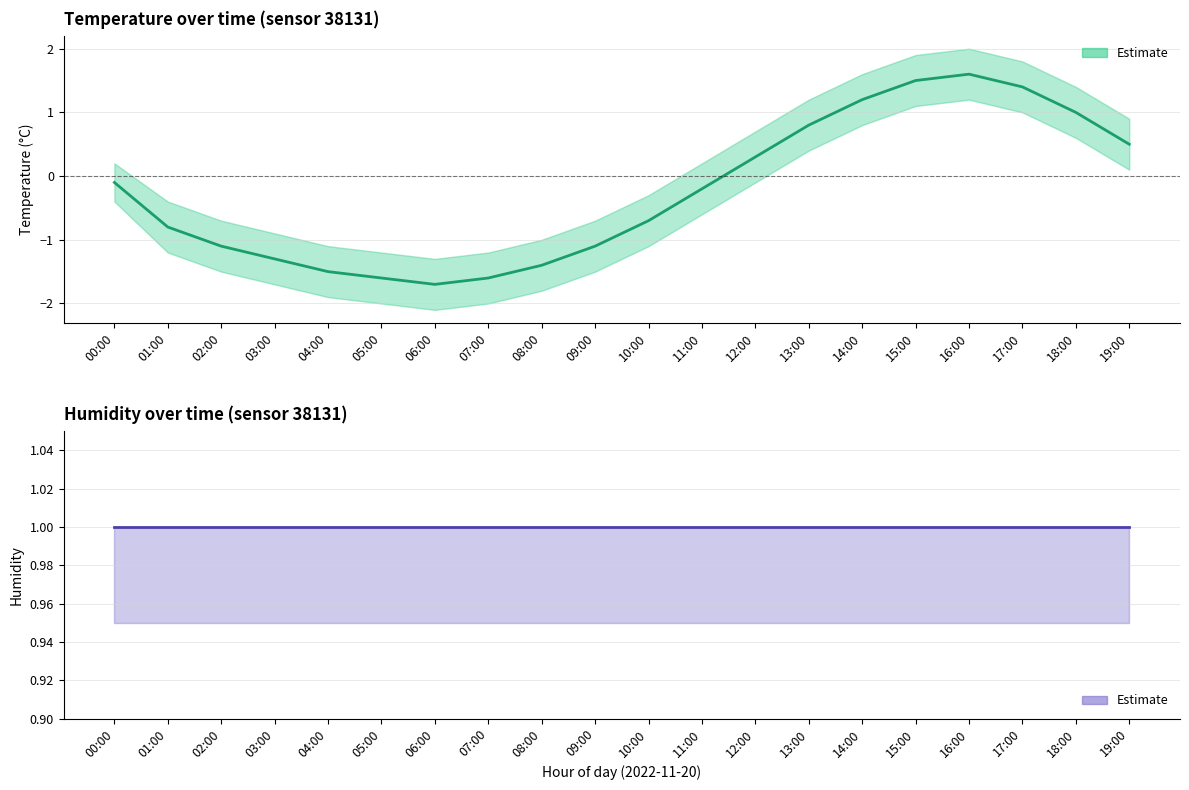

Rank the series at 18:00 from lowest to highest value.

temperature, humidity